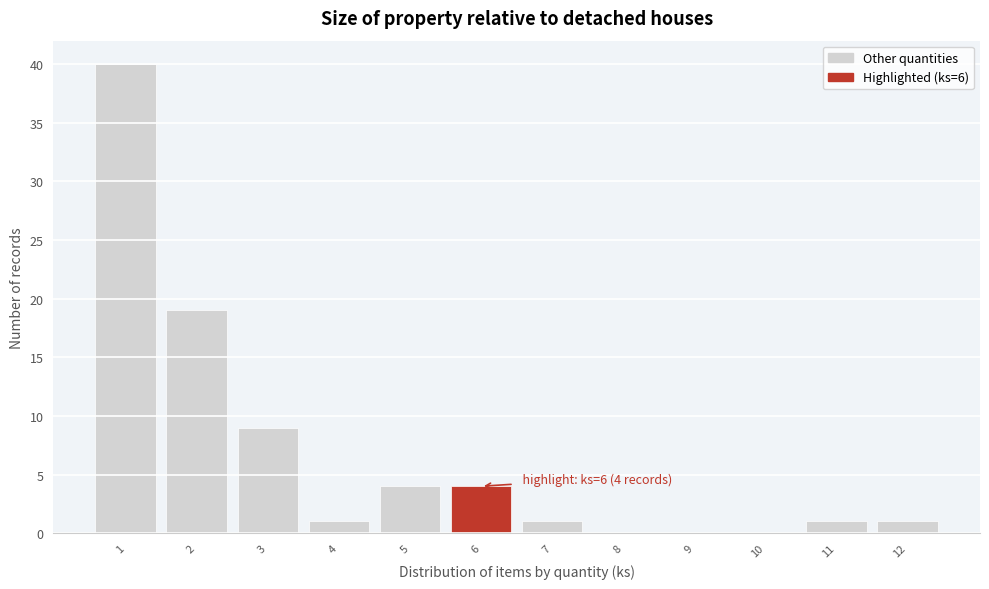

Reading left to right, list all the values displayed in this chart.

1=40	2=19	3=9	4=1	5=4	6=4	7=1	8=0	9=0	10=0	11=1	12=1